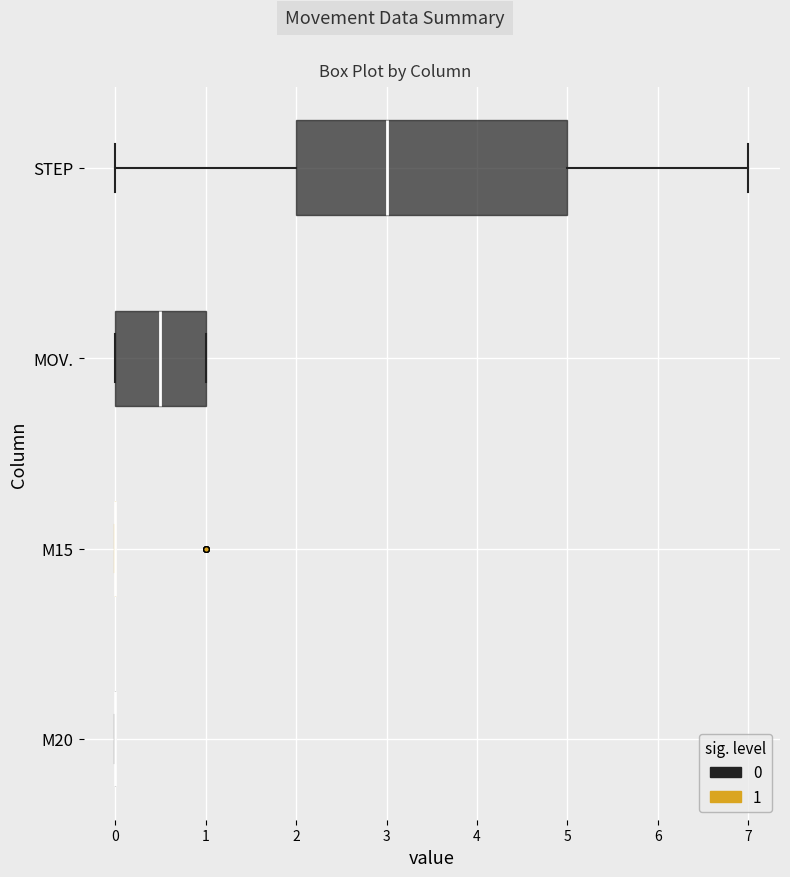

Where is the right edge of the box for MOV. on the x-axis? The values are not printed on the chart, so give them approximately, as read against the axis.

1.0